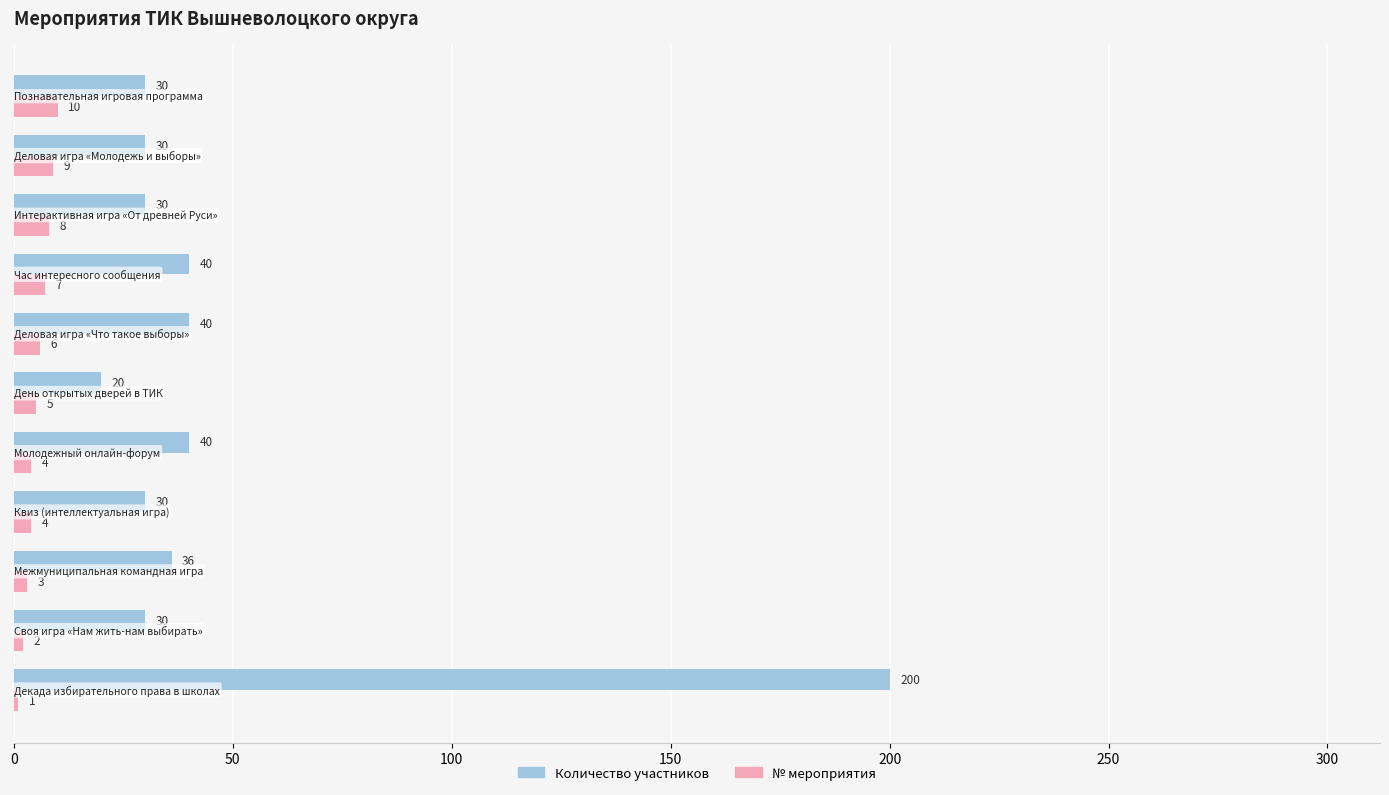

How many № мероприятия values are between 3 and 8?

7